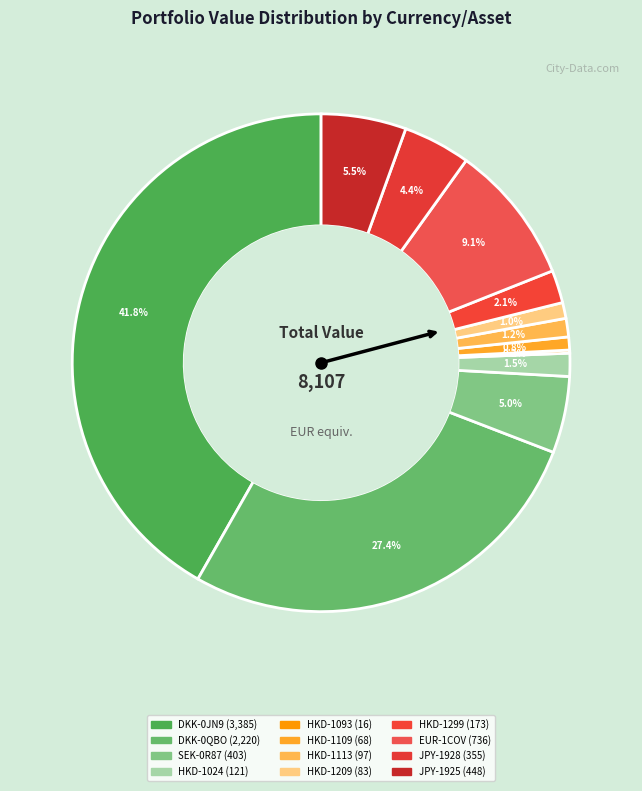

Which has a higher value, HKD-1209 or HKD-1093?

HKD-1209